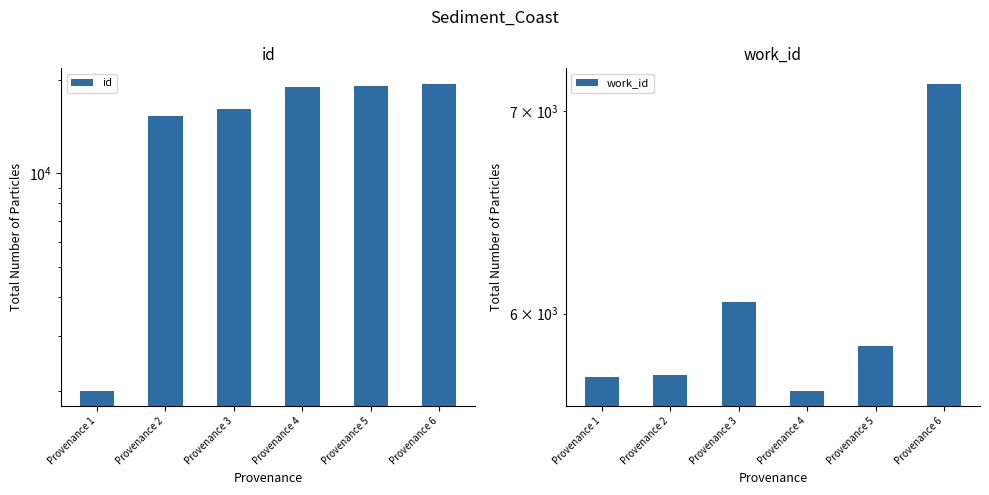

The work_id series shows 2578 at Provenance 6. True or false?

False